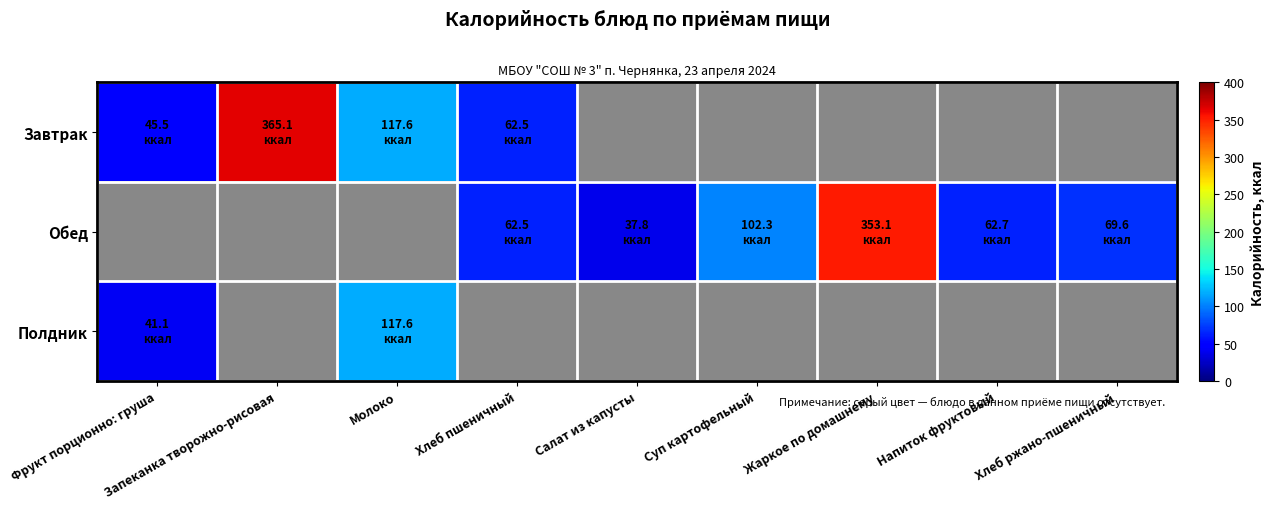

Reading right to left, transcribe all the data shown in this chart.

Завтрак: Хлеб ржано-пшеничный=0.0	Напиток фруктовый=0.0	Жаркое по домашнему=0.0	Суп картофельный=0.0	Салат из капусты=0.0	Хлеб пшеничный=62.5	Молоко=117.6	Запеканка творожно-рисовая=365.1	Фрукт порционно: груша=45.5
Обед: Хлеб ржано-пшеничный=69.6	Напиток фруктовый=62.7	Жаркое по домашнему=353.1	Суп картофельный=102.3	Салат из капусты=37.8	Хлеб пшеничный=62.5	Молоко=0.0	Запеканка творожно-рисовая=0.0	Фрукт порционно: груша=0.0
Полдник: Хлеб ржано-пшеничный=0.0	Напиток фруктовый=0.0	Жаркое по домашнему=0.0	Суп картофельный=0.0	Салат из капусты=0.0	Хлеб пшеничный=0.0	Молоко=117.6	Запеканка творожно-рисовая=0.0	Фрукт порционно: груша=41.1